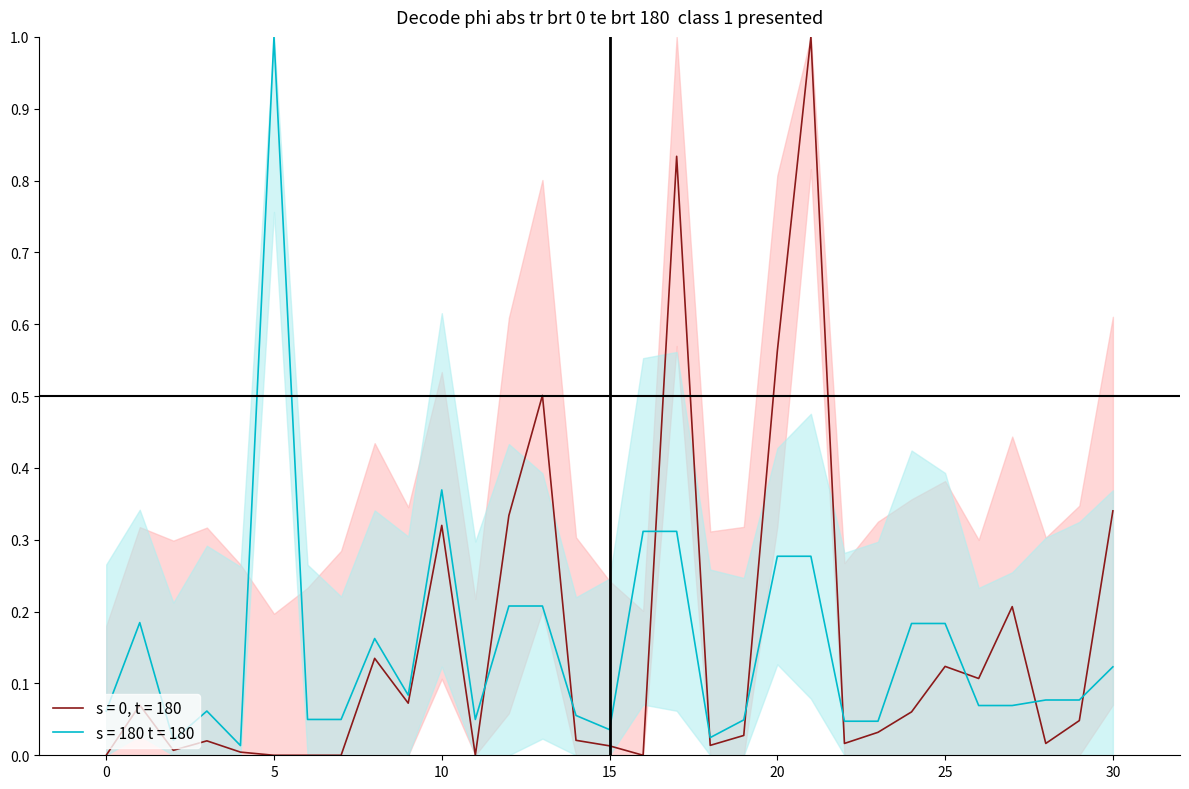

The transactionShares series shows 0.0 at 19. True or false?

True